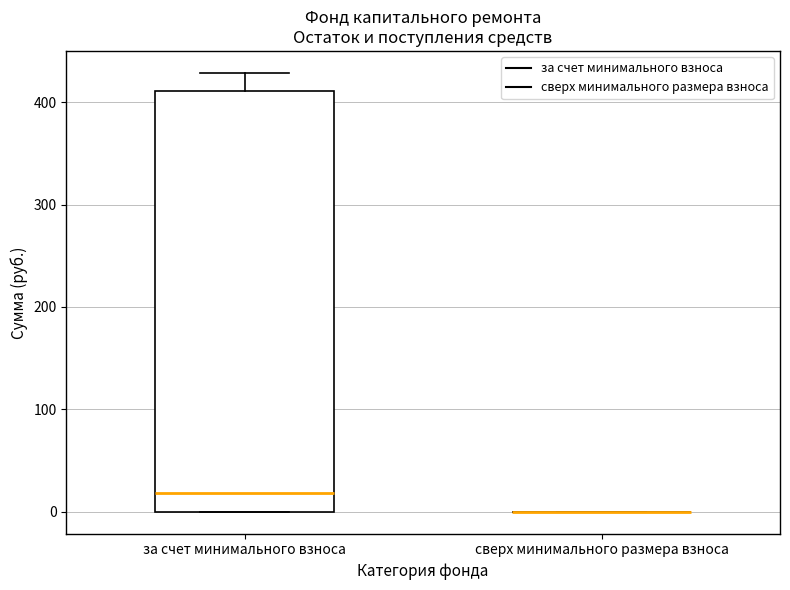

Which box is the tallest, from its lower edge to its upper edge?

за счет минимального взноса